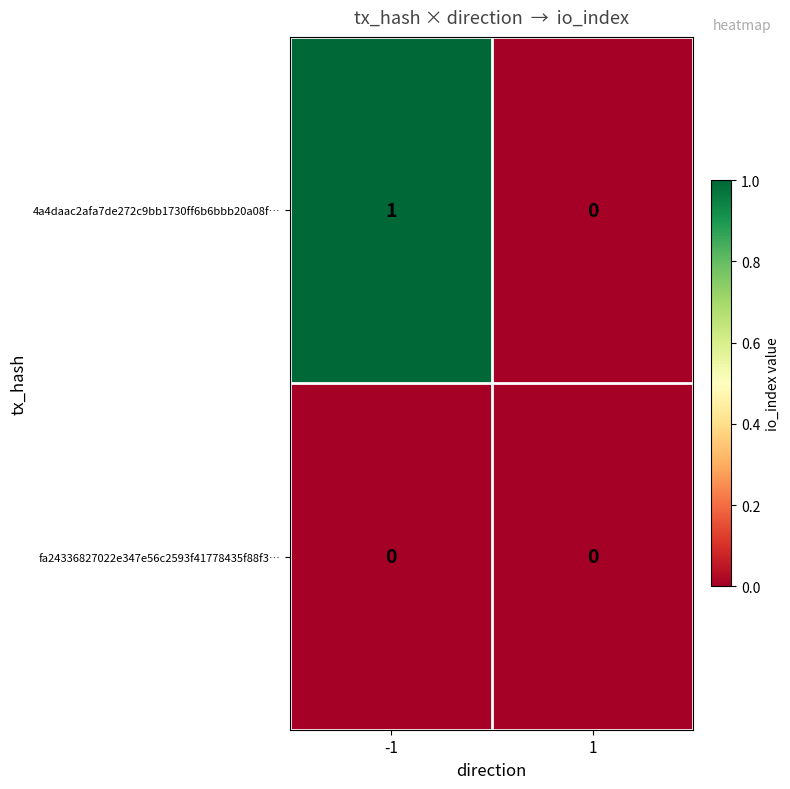

At which category is the sum across all series the highest?

-1